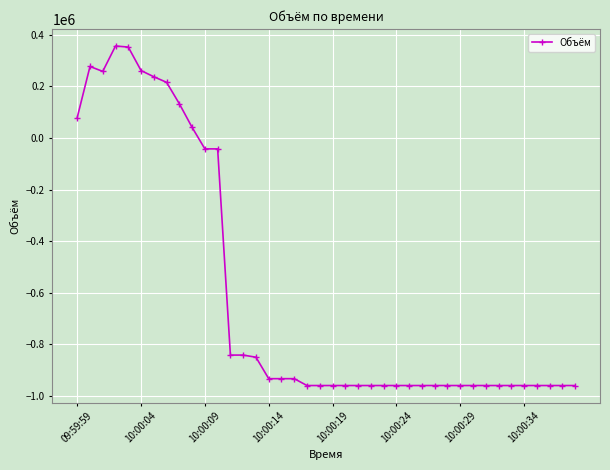

What is the value of the 20th point from the left?

-959569.8